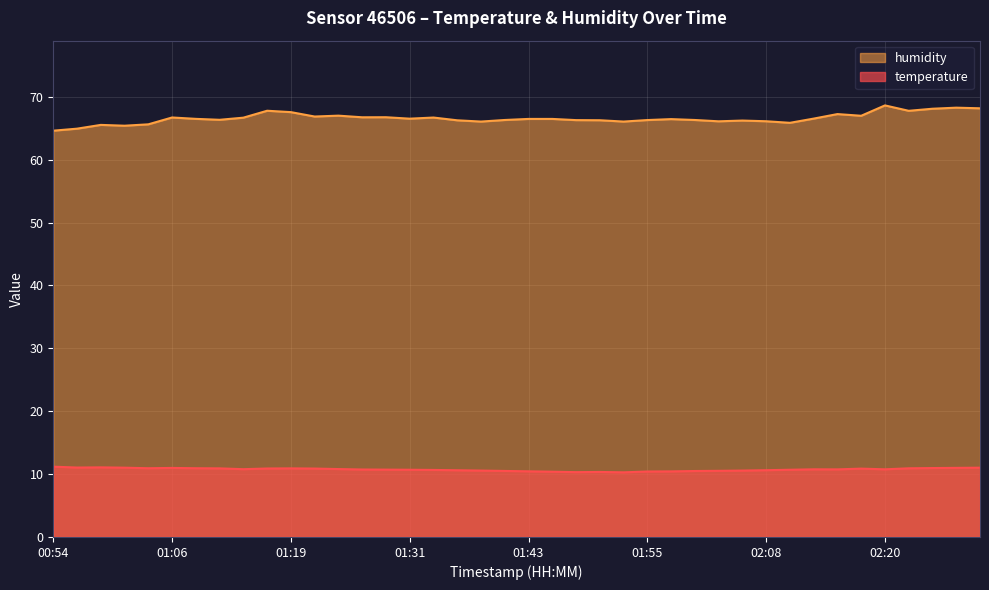

Is it true that temperature equals 3.3 at 02:00?

False